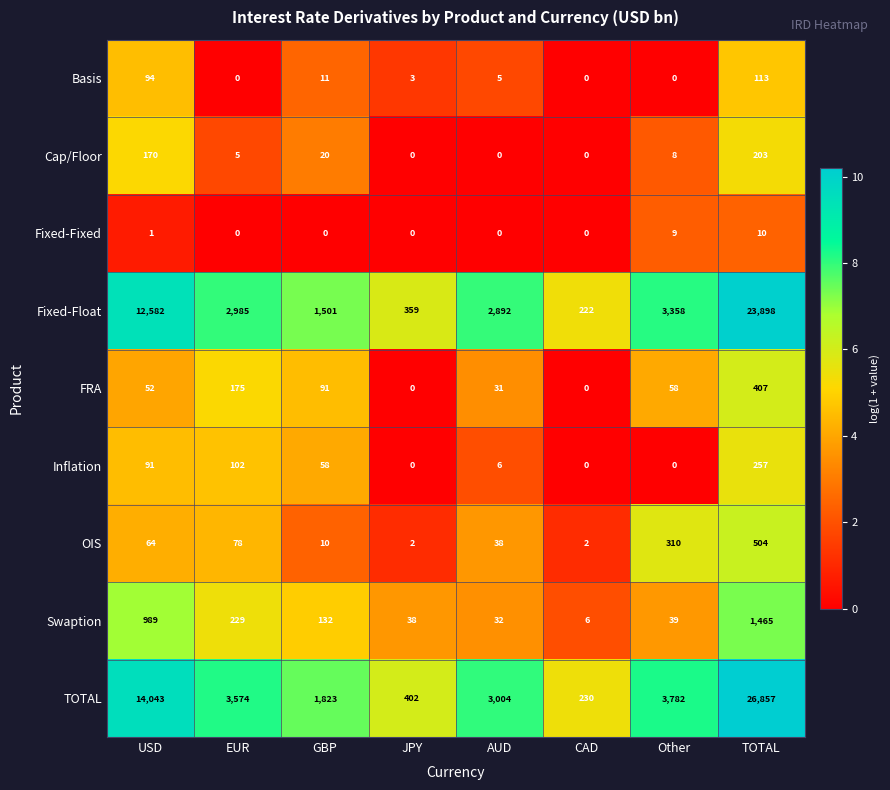

What is the total value across all series at GBP?

3646